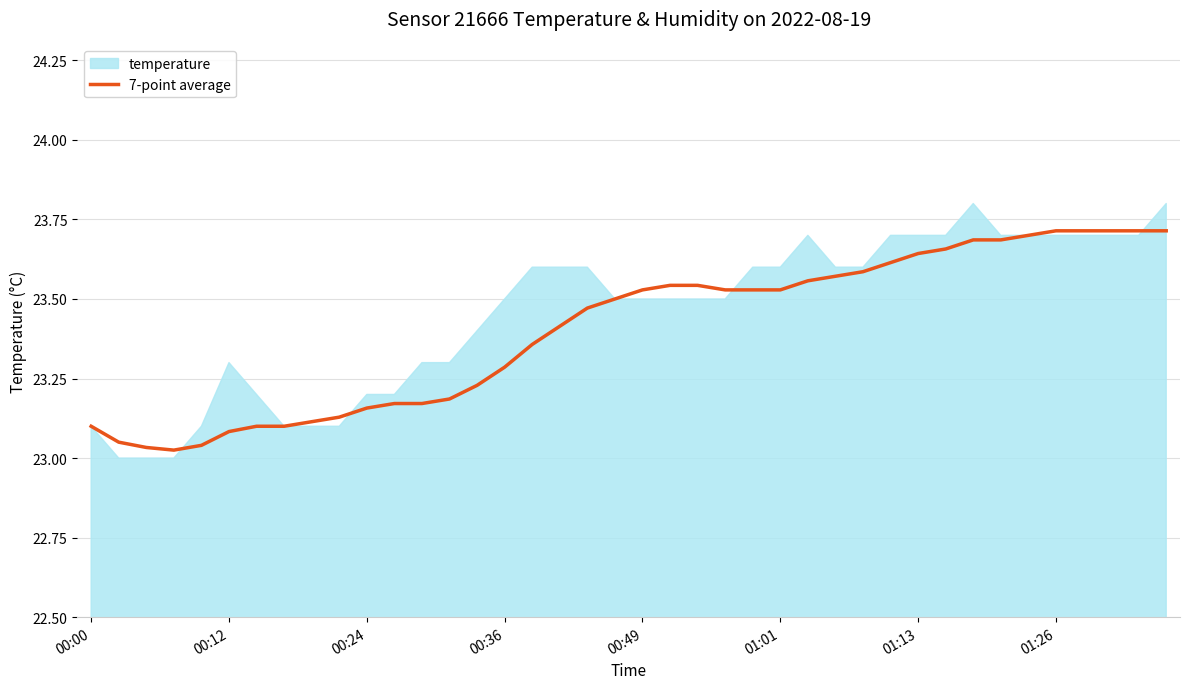

True or false: the data has more than 2 interior local peaks.

False